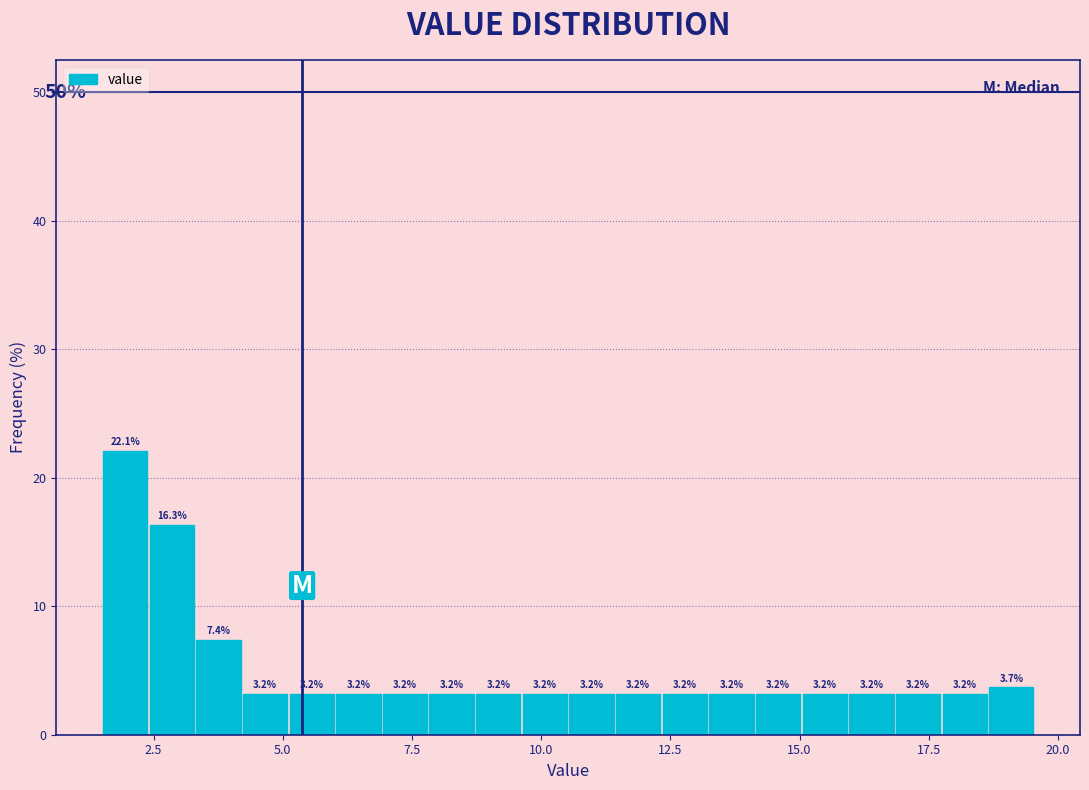

Read against the x-axis, roughly where is the centre of the tallest bar?

2.0